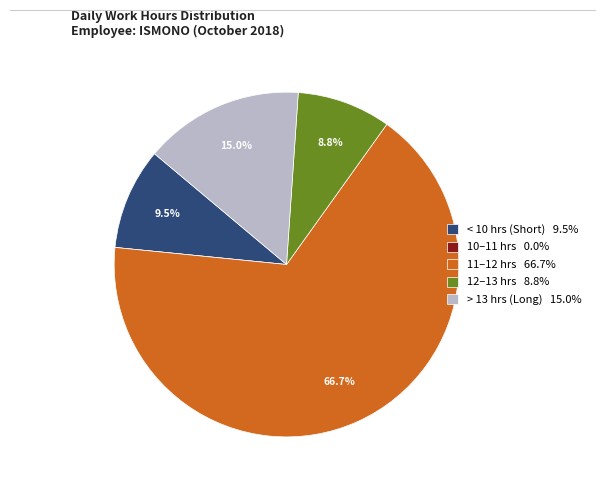

What is the ratio of the value at > 13 hrs (Long) 15.0% to the value at < 10 hrs (Short) 9.5%?

1.6